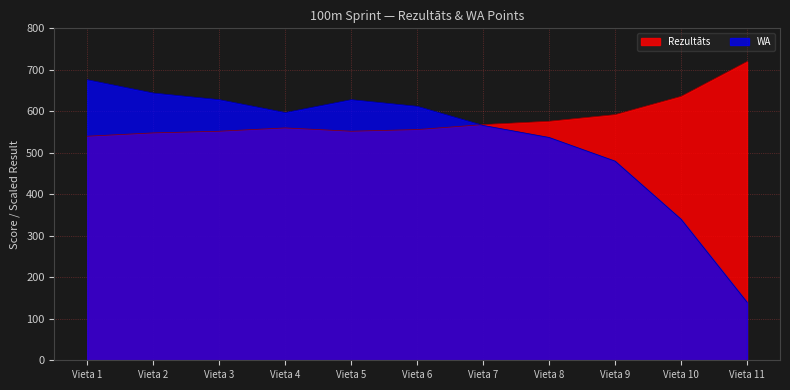

Reading right to left, extract all data points from this chart.

Rezultāts: Vieta 11=720	Vieta 10=636	Vieta 9=592	Vieta 8=576	Vieta 7=568	Vieta 6=556	Vieta 5=552	Vieta 4=560	Vieta 3=552	Vieta 2=548	Vieta 1=540
WA: Vieta 11=140	Vieta 10=340	Vieta 9=480	Vieta 8=537	Vieta 7=566	Vieta 6=612	Vieta 5=628	Vieta 4=597	Vieta 3=628	Vieta 2=644	Vieta 1=676